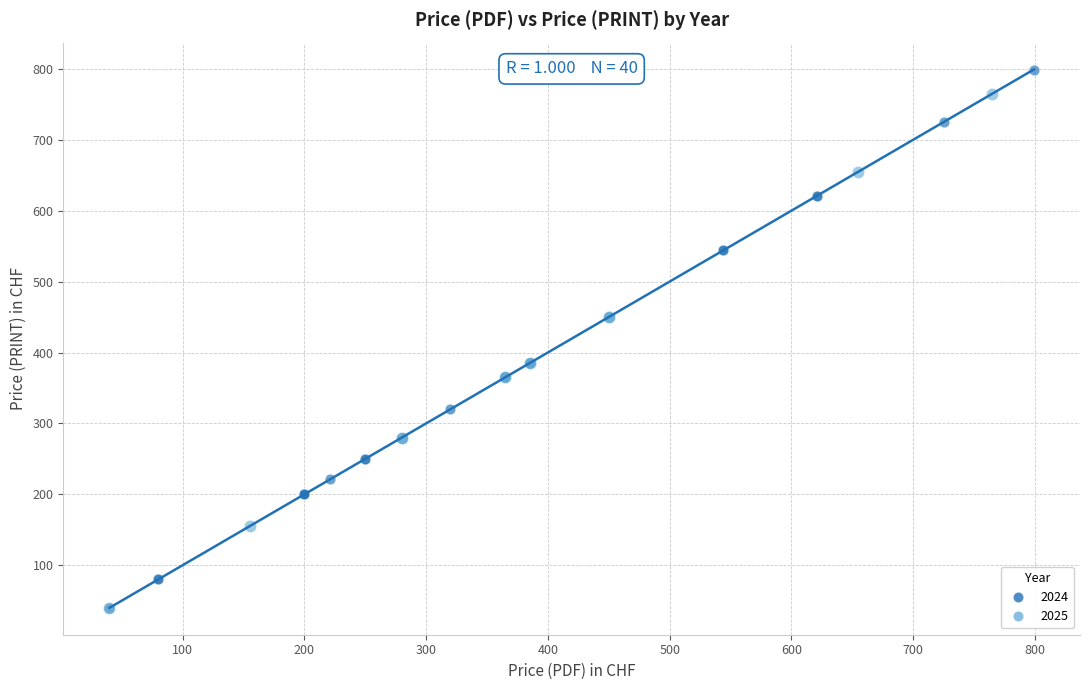

Which series contains the highest Y value?

2024